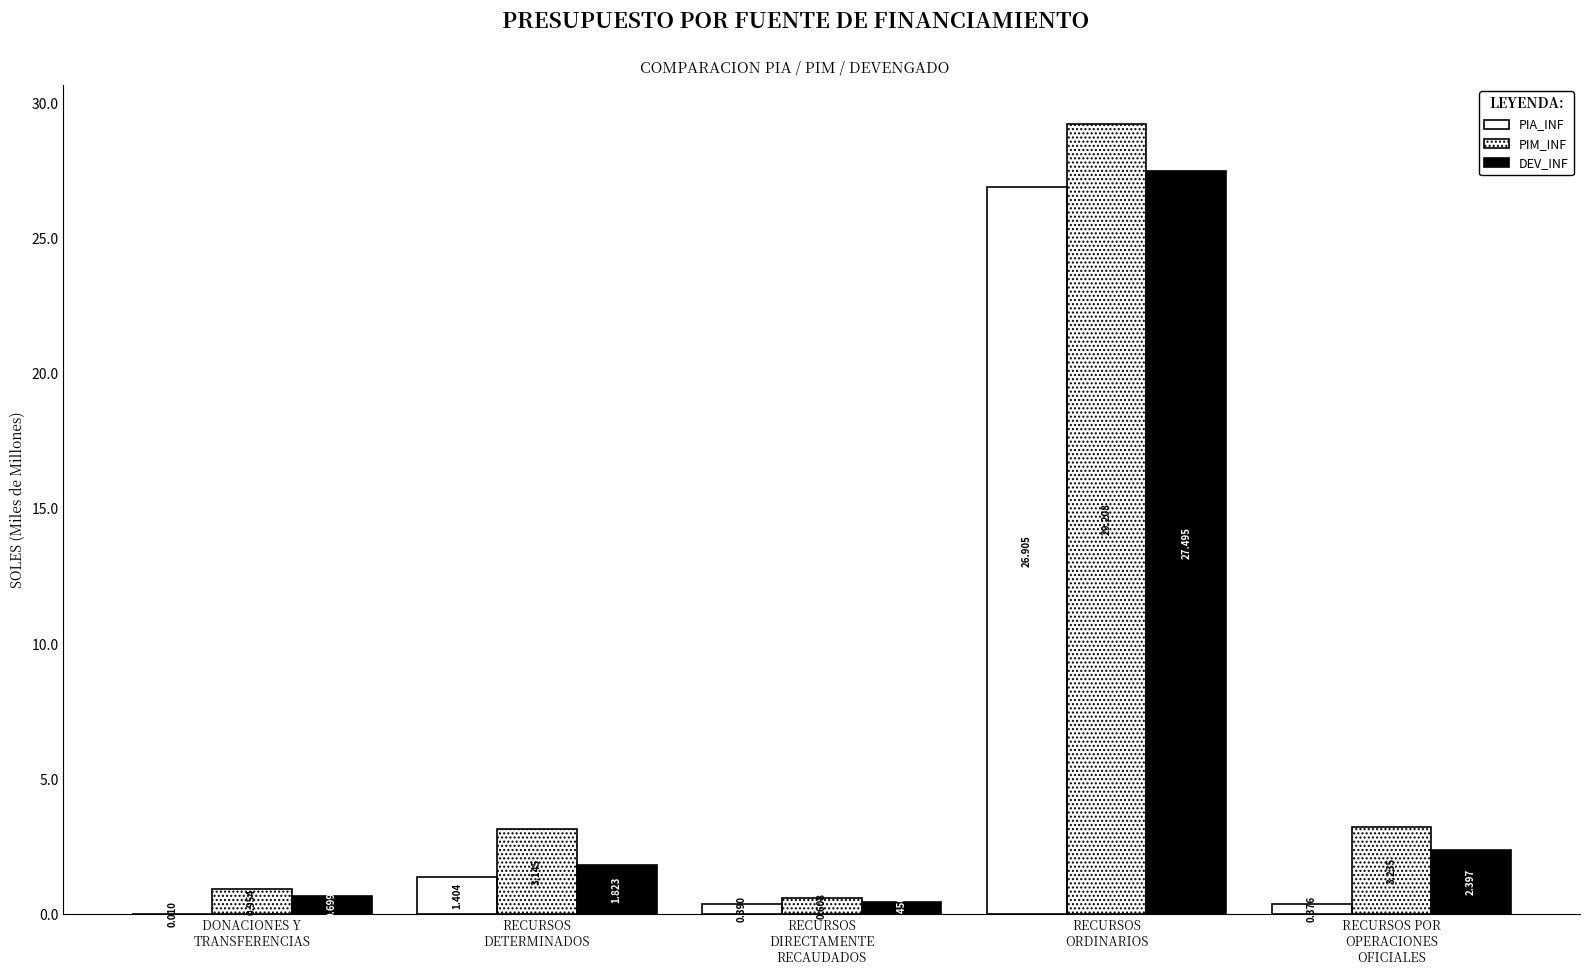

At which label does PIM_INF reach its peak?

RECURSOS
ORDINARIOS